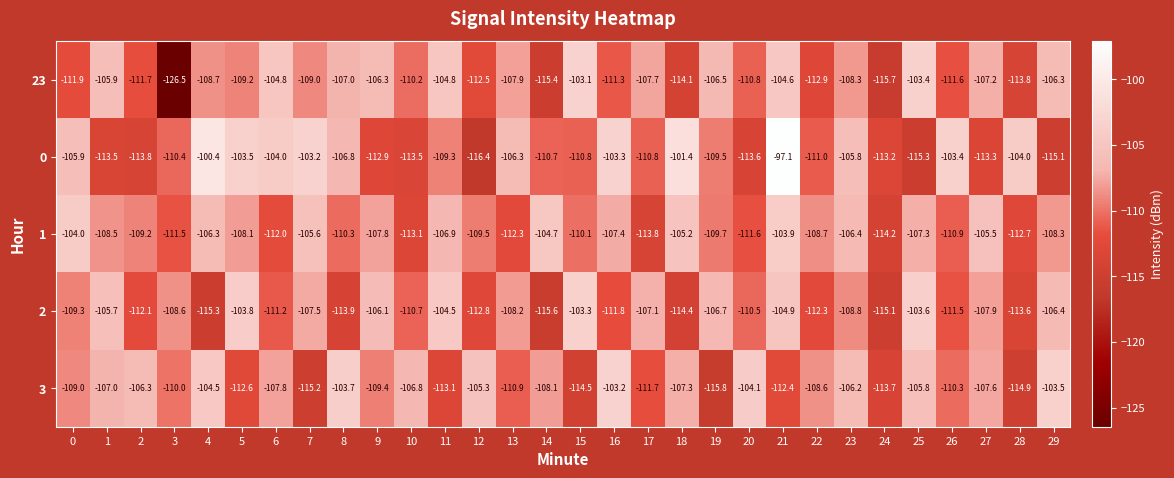

How many data points in 23 are above -108?

13